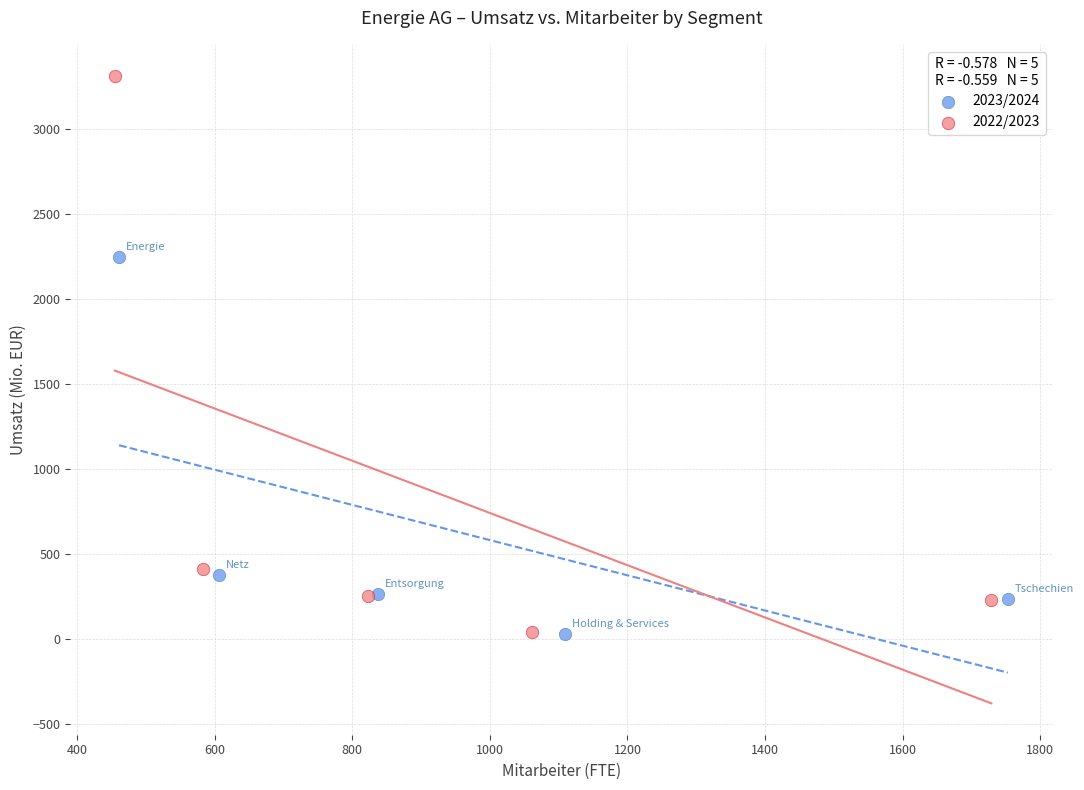

Which series has the largest Y range (max minus min)?

2022/2023